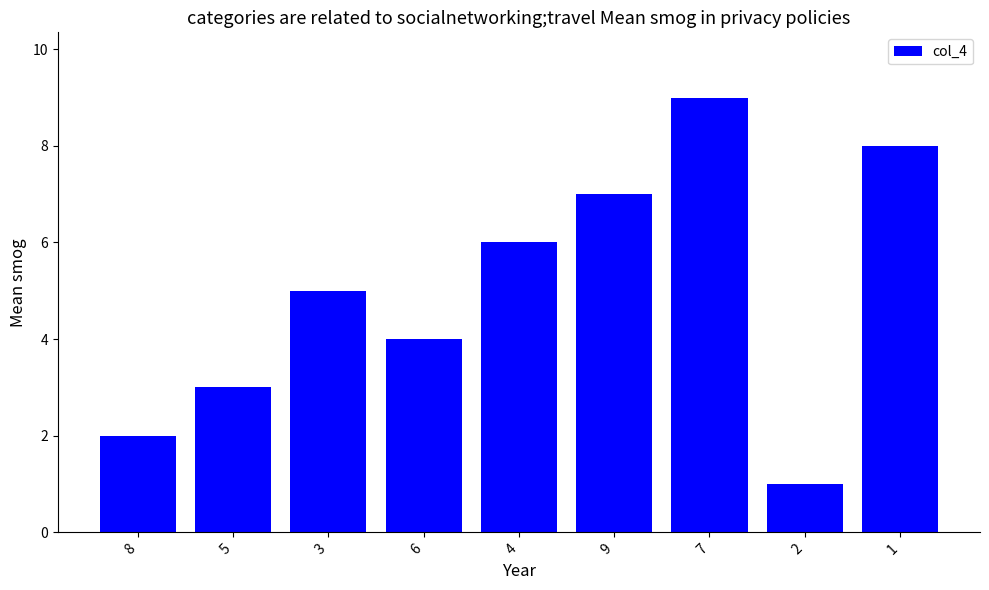

What is the difference between the values at 3 and 5?

2